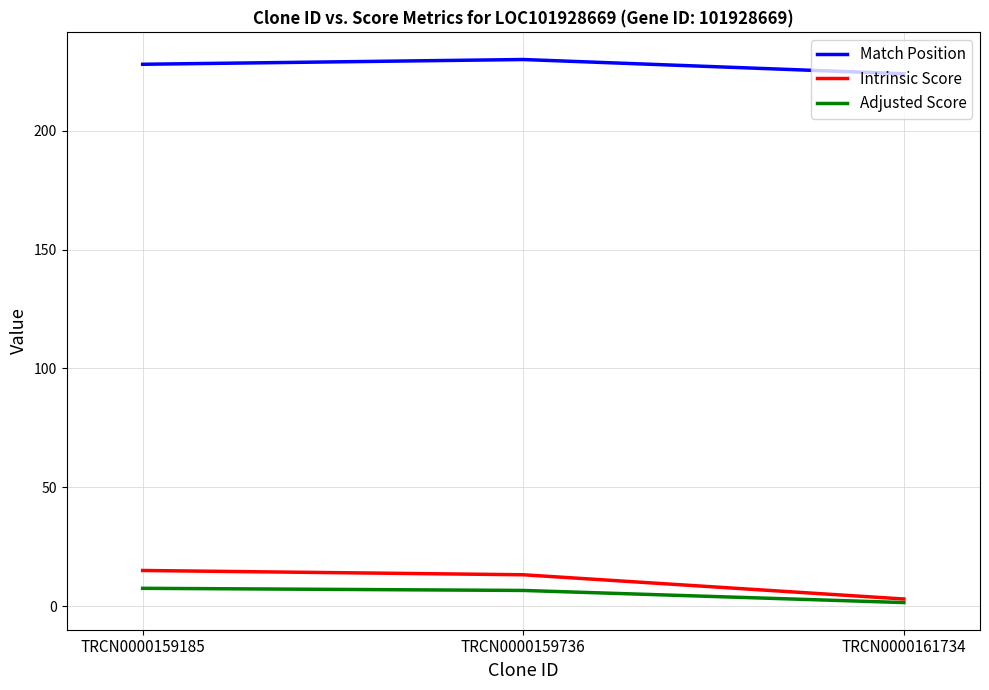

What value does the Intrinsic Score series have at TRCN0000159736?

13.2